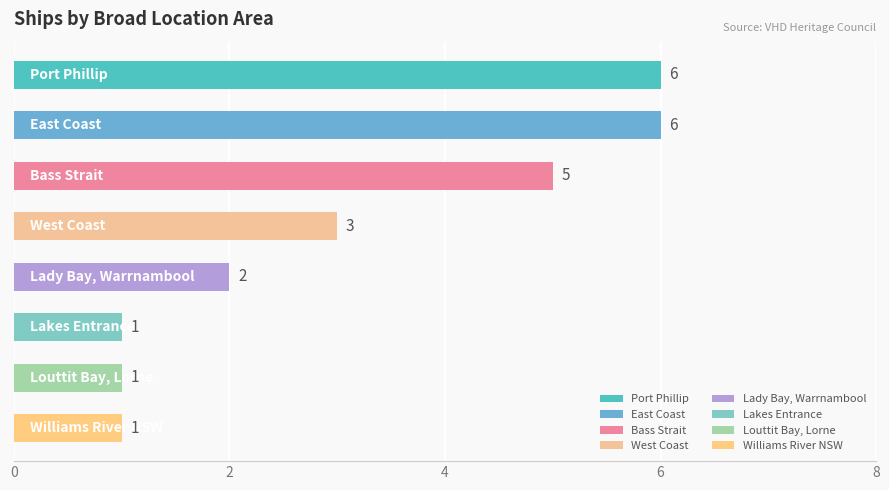

What is the average value?

3